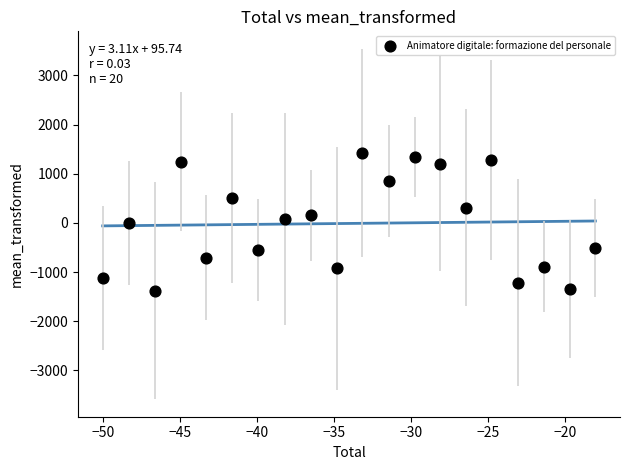

What is the range of Y values (max minus min)?

2805.6